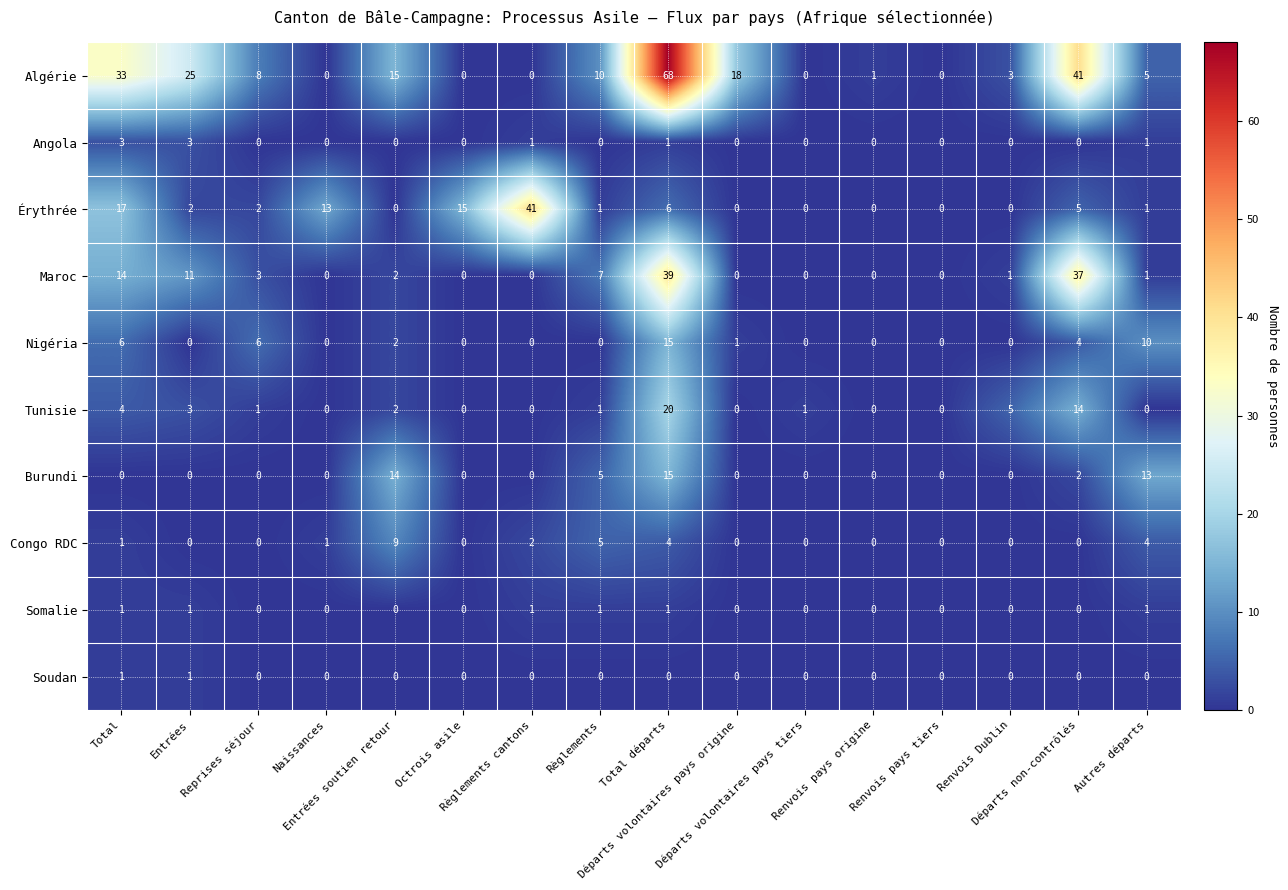

How many series are shown in this chart?

10